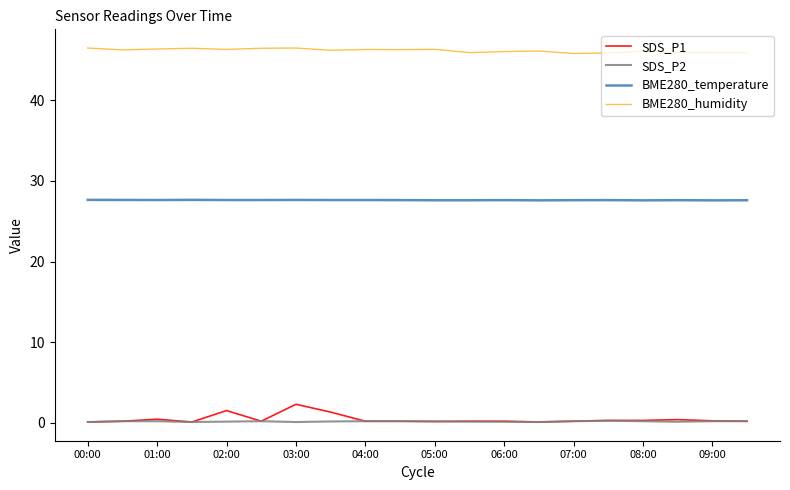

What is the greatest value displayed?

46.5